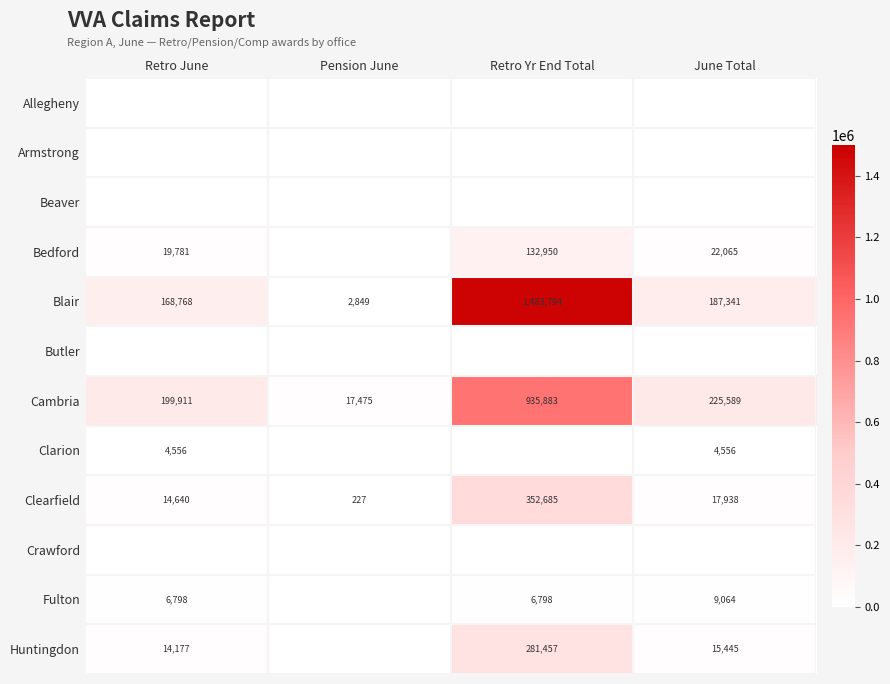

What is the sum of the Cambria values at Retro Yr End Total and June Total?

1161472